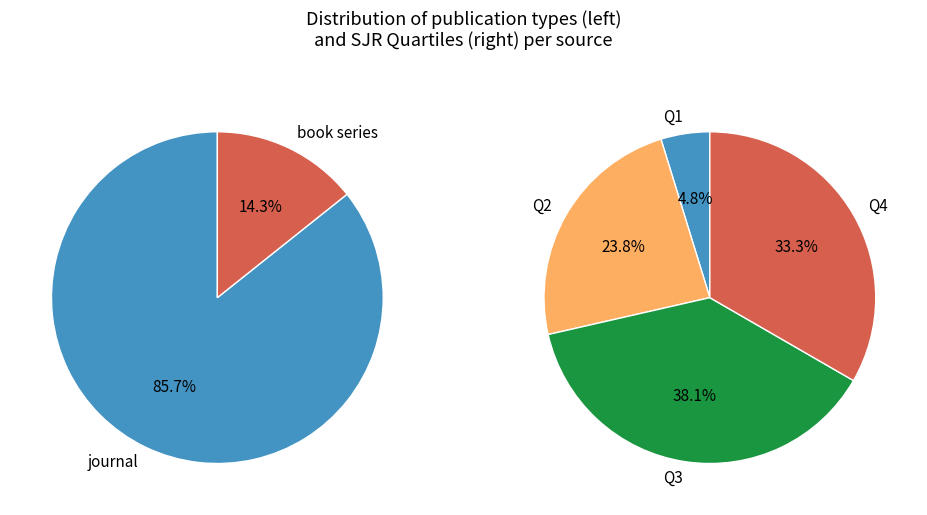

Approximately how many times larger is the value at journal compared to book series?

6.0